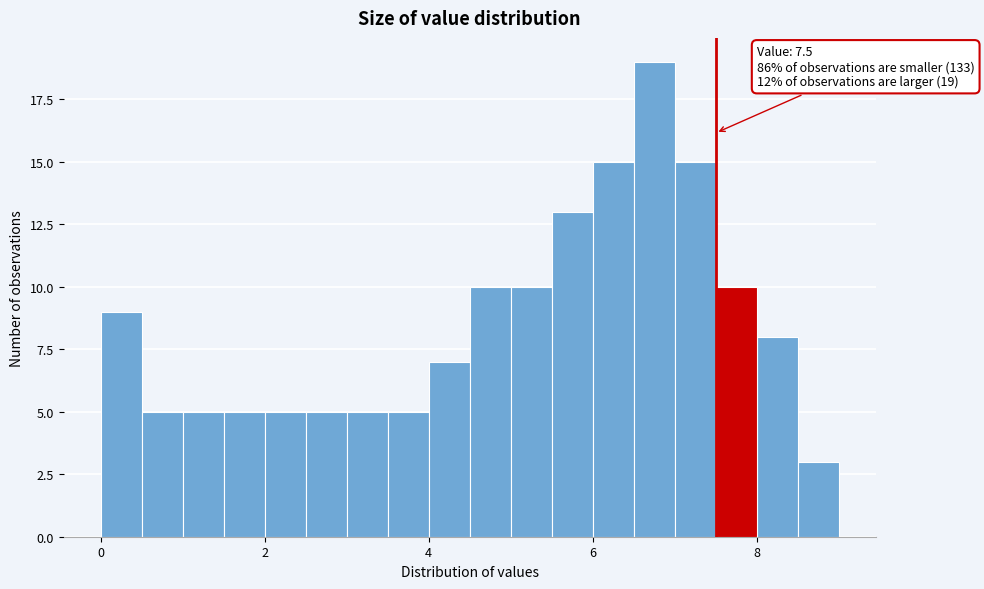

Read against the x-axis, roughly where is the centre of the tallest bar?

6.8